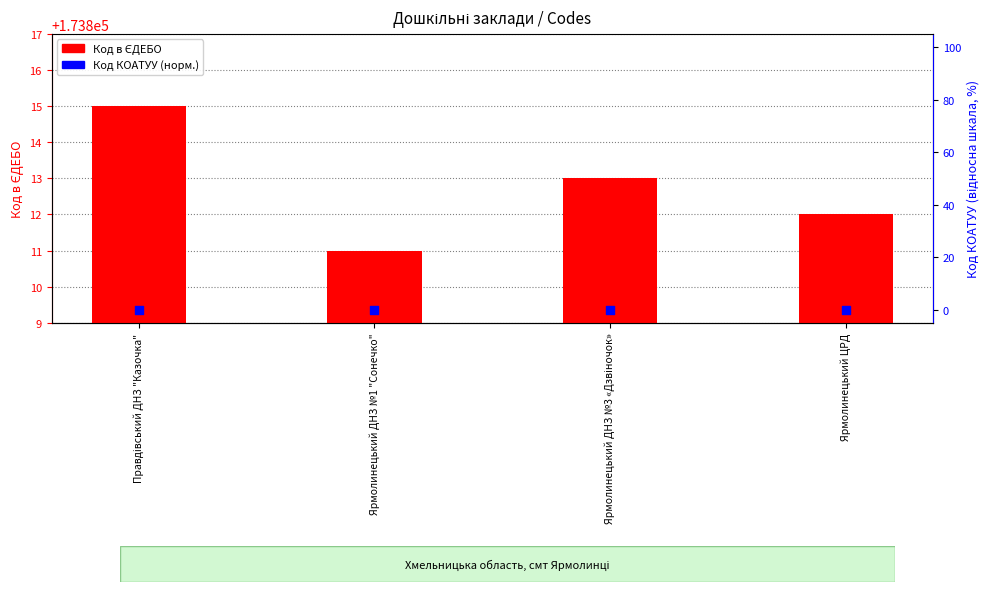

Is the value of Код в ЄДЕБО at Правдівський ДНЗ "Казочка" greater than the value of Код КОАТУУ (норм.) at Ярмолинецький ДНЗ №3 «Дзвіночок»?

Yes